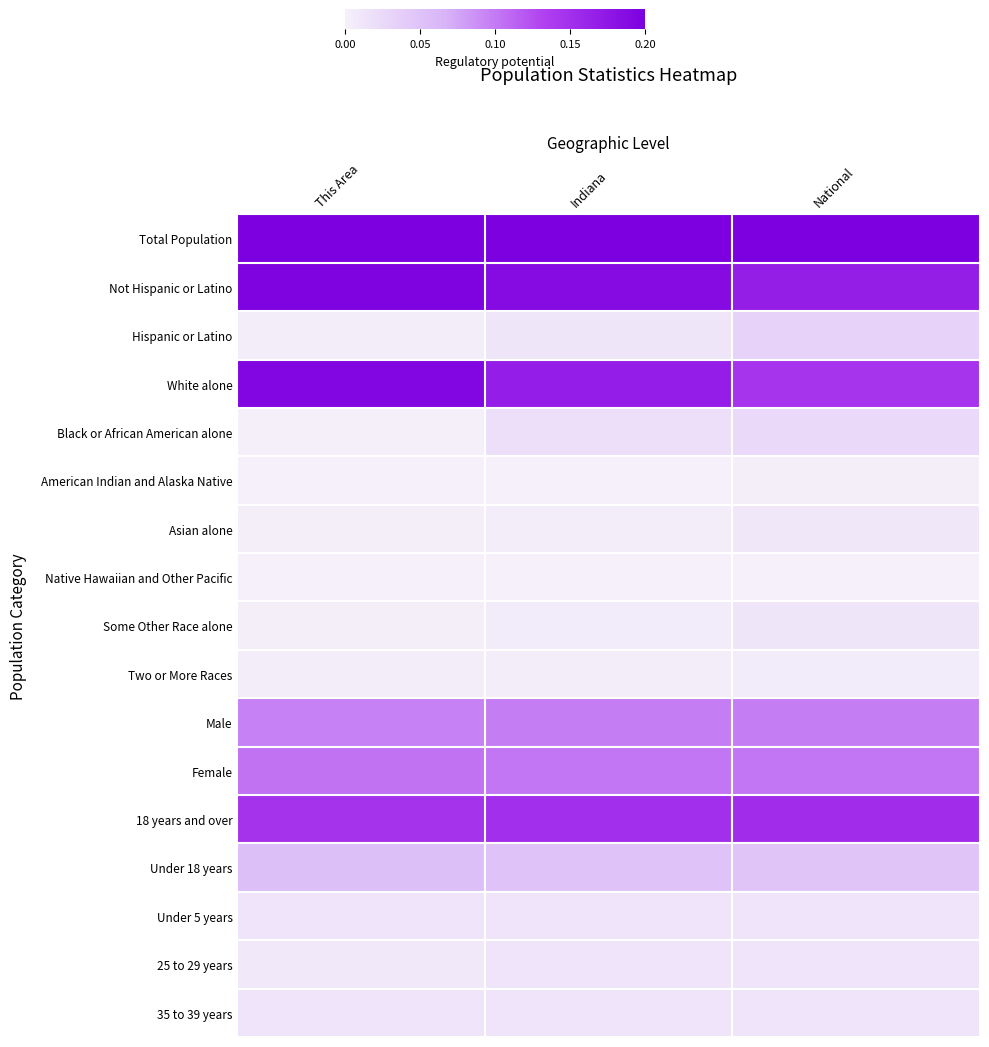

How many data points does each series have?

3